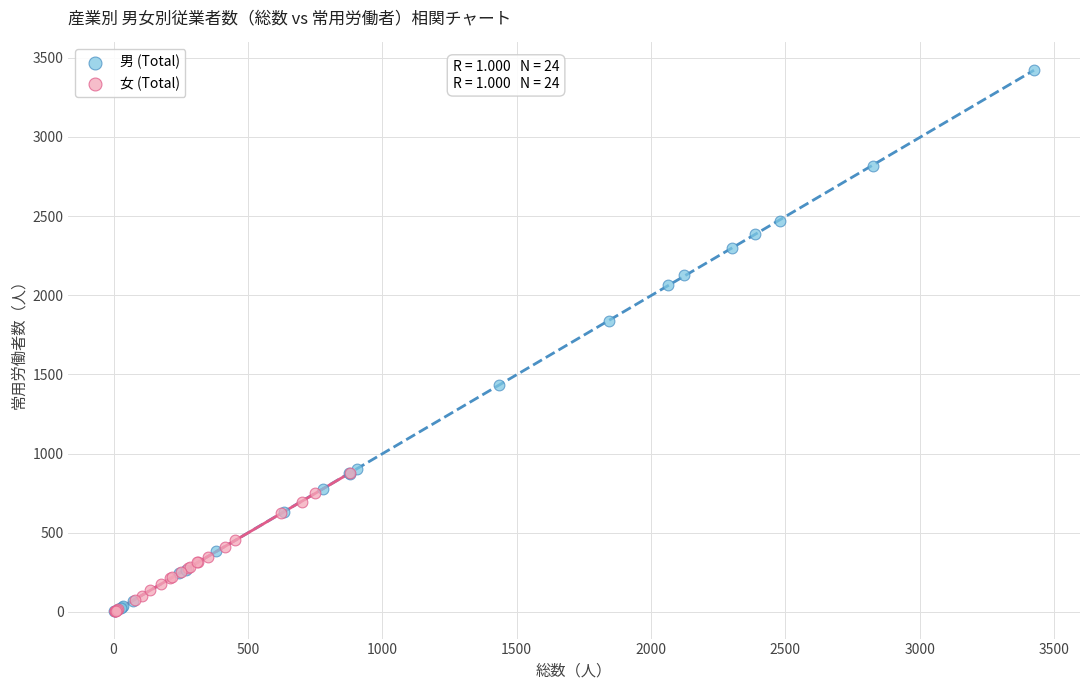

Which series reaches the maximum Y coordinate?

男 (Total)